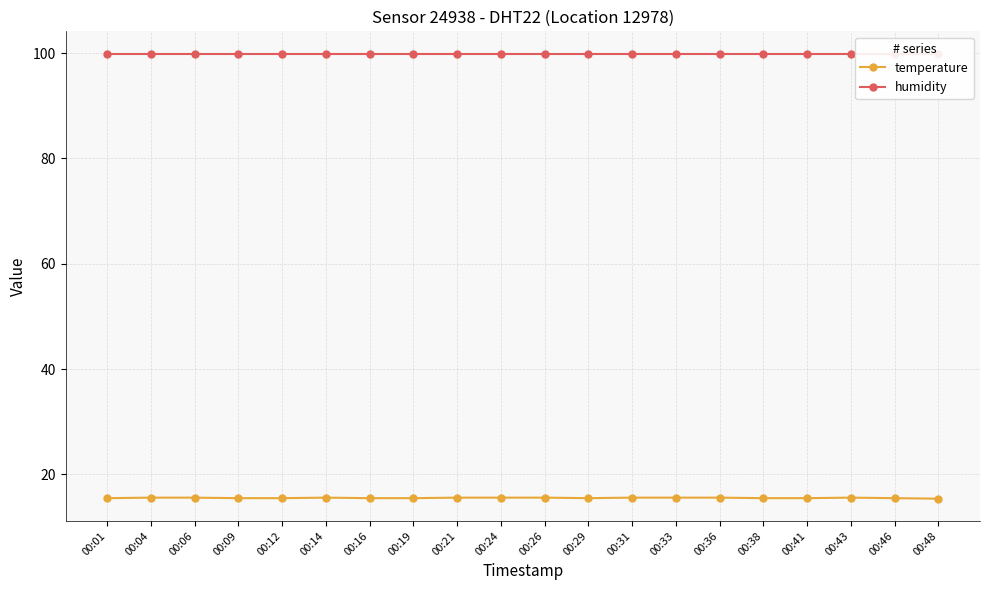

What is the value of the temperature point at the 13th from the left?

15.6